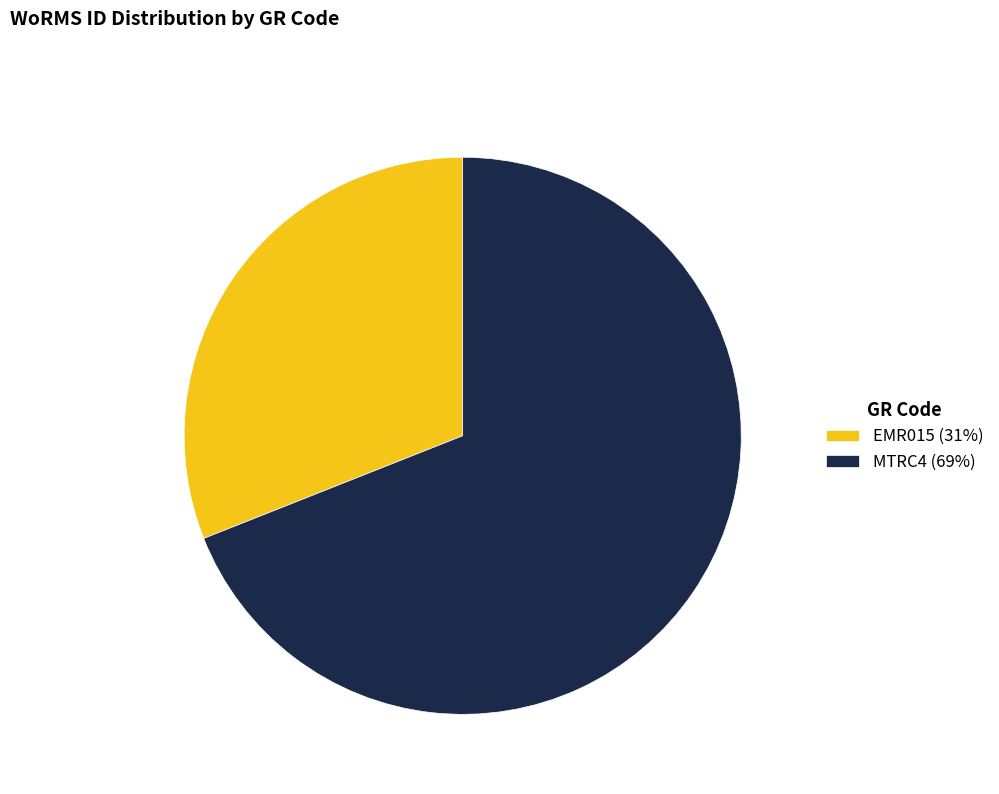

The EMR015 (31%) slice represents 38% of the pie. True or false?

False